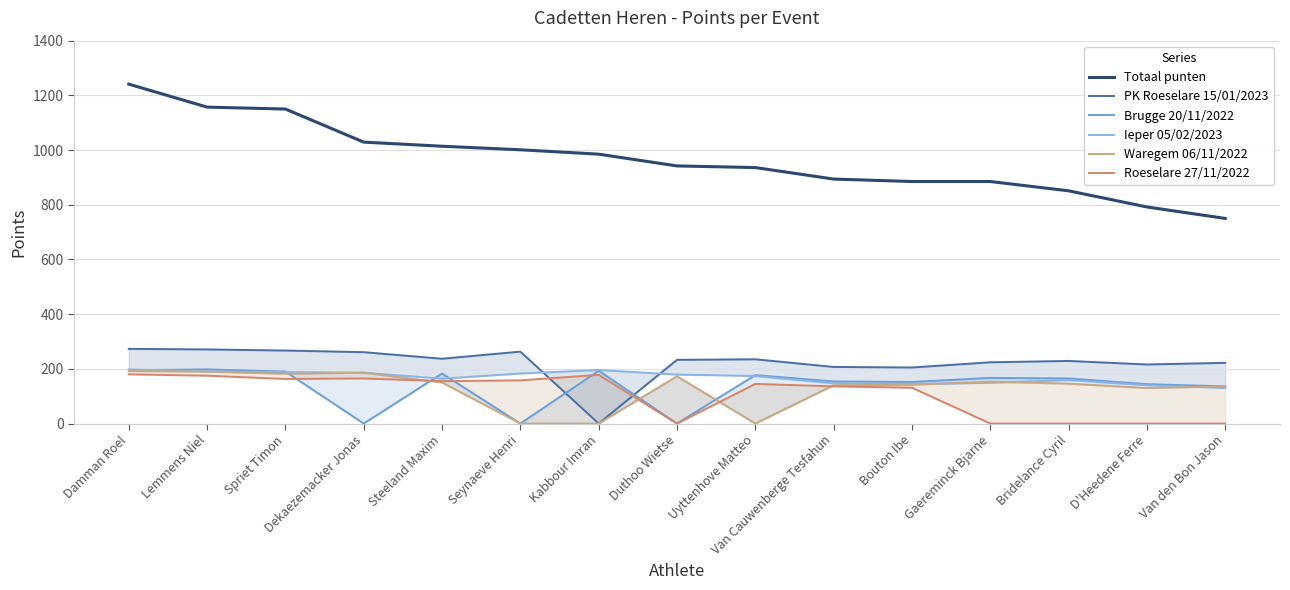

The PK Roeselare 15/01/2023 series shows 263 at Seynaeve Henri. True or false?

True